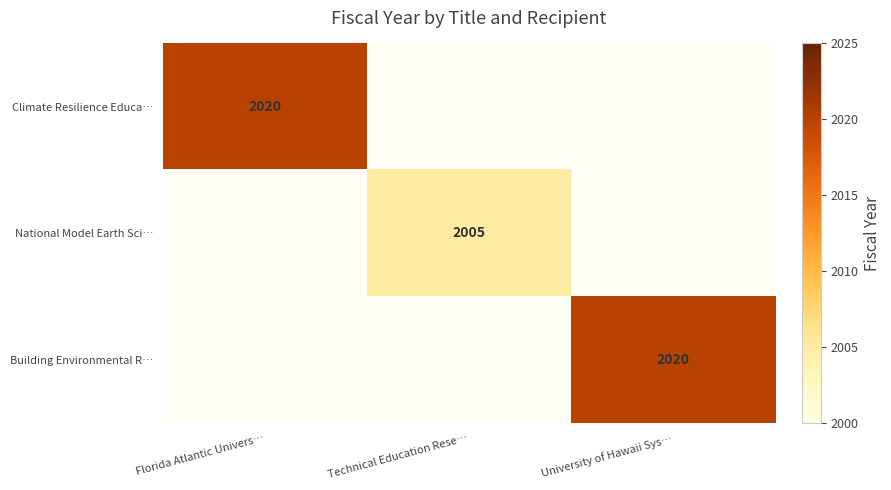

The Climate Resilience Educa… series shows 2020 at Florida Atlantic Univers…. True or false?

True